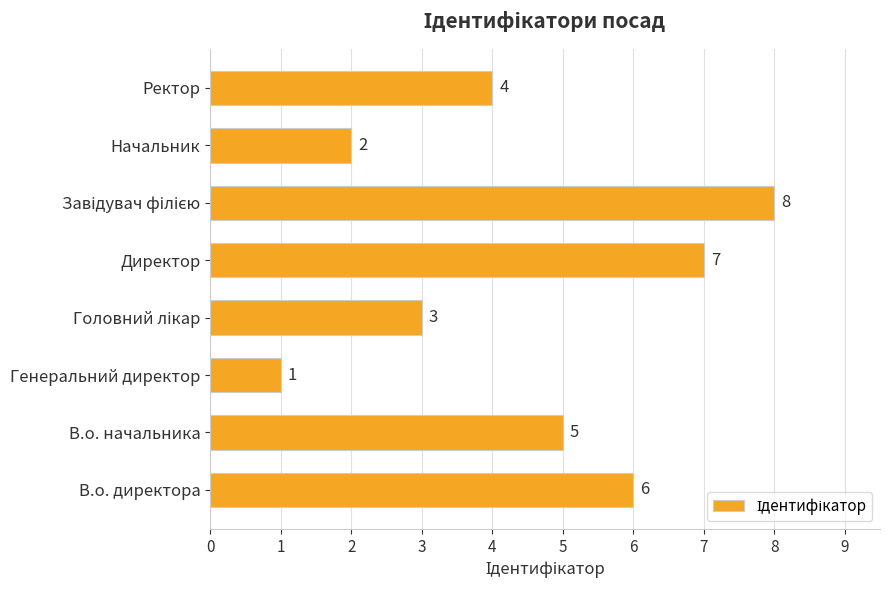

Does the chart contain stacked bars?

No